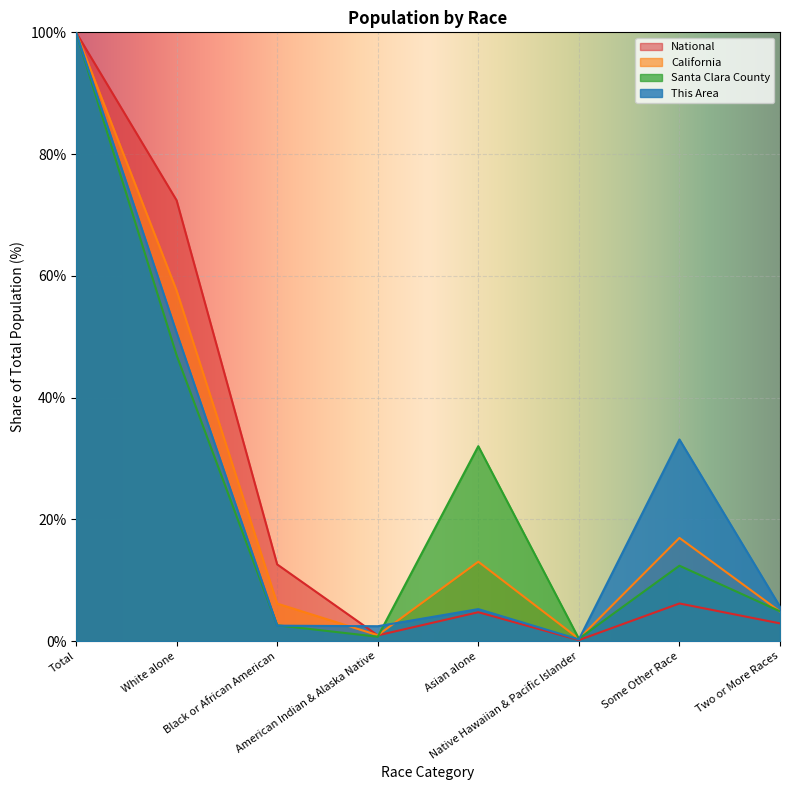

At which label does National first exceed 6?

Total